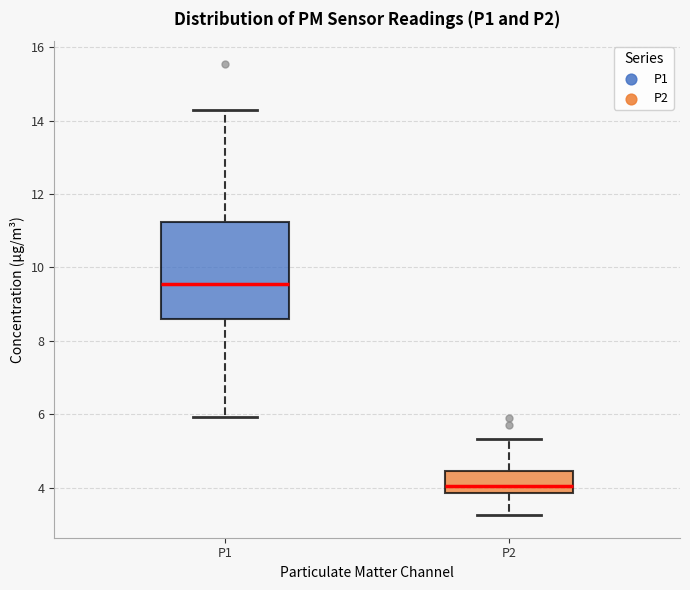

Reading left to right, read every box against the y-axis: the position of its median line, the range the box covers, and the ends of its whiskers. The values are not printed on the chart, so give them approximately, as read against the axis.

P1: median 9.6, box 8.6 to 11.2, whiskers 6.0 to 14.4
P2: median 4.0, box 3.8 to 4.4, whiskers 3.2 to 5.4